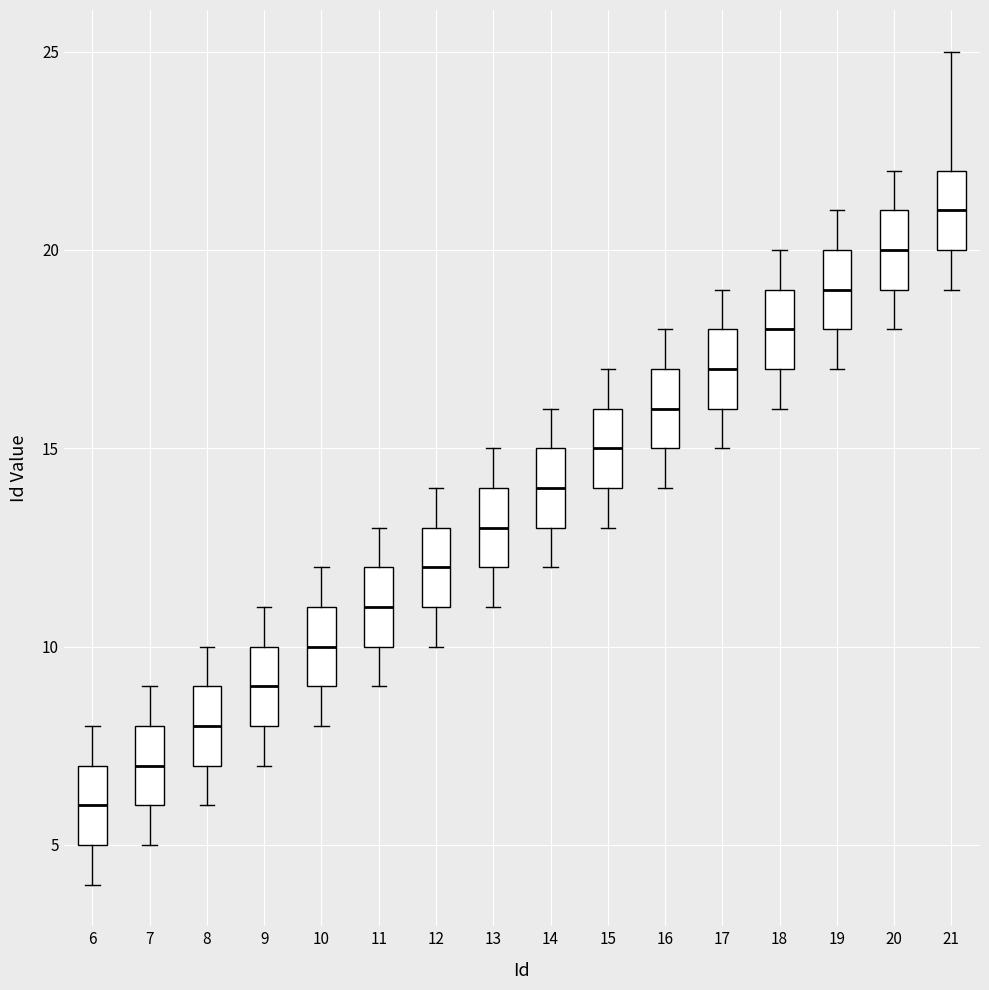

Reading left to right, read every box against the y-axis: the position of its median line, the range the box covers, and the ends of its whiskers. The values are not printed on the chart, so give them approximately, as read against the axis.

6: median 6, box 5 to 7, whiskers 4 to 8
7: median 7, box 6 to 8, whiskers 5 to 9
8: median 8, box 7 to 9, whiskers 6 to 10
9: median 9, box 8 to 10, whiskers 7 to 11
10: median 10, box 9 to 11, whiskers 8 to 12
11: median 11, box 10 to 12, whiskers 9 to 13
12: median 12, box 11 to 13, whiskers 10 to 14
13: median 13, box 12 to 14, whiskers 11 to 15
14: median 14, box 13 to 15, whiskers 12 to 16
15: median 15, box 14 to 16, whiskers 13 to 17
16: median 16, box 15 to 17, whiskers 14 to 18
17: median 17, box 16 to 18, whiskers 15 to 19
18: median 18, box 17 to 19, whiskers 16 to 20
19: median 19, box 18 to 20, whiskers 17 to 21
20: median 20, box 19 to 21, whiskers 18 to 22
21: median 21, box 20 to 22, whiskers 19 to 25